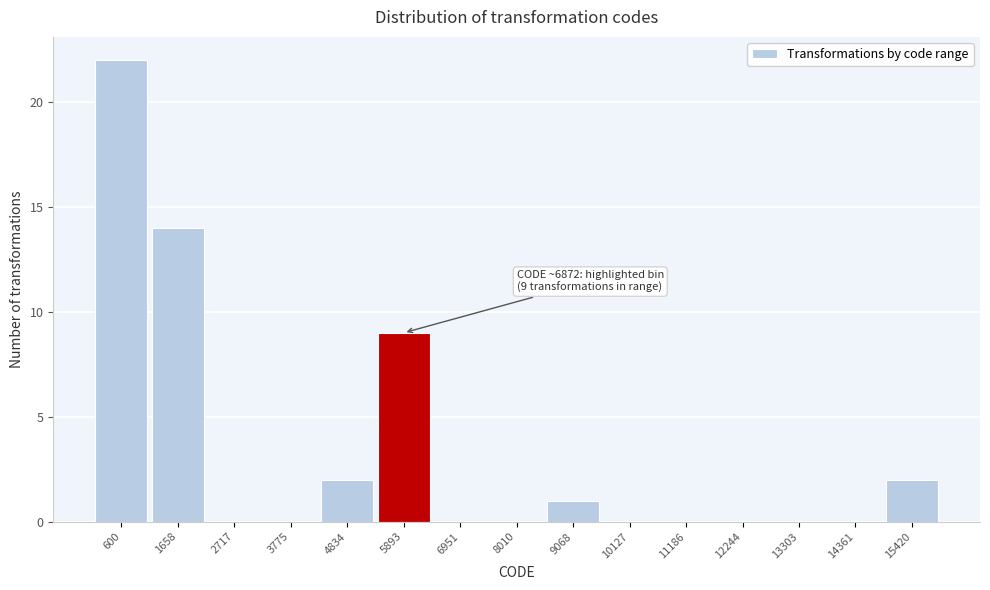

Reading right to left, extract all data points from this chart.

15420=2	14361=0	13303=0	12244=0	11186=0	10127=0	9068=1	8010=0	6951=0	5893=9	4834=2	3775=0	2717=0	1658=14	600=22